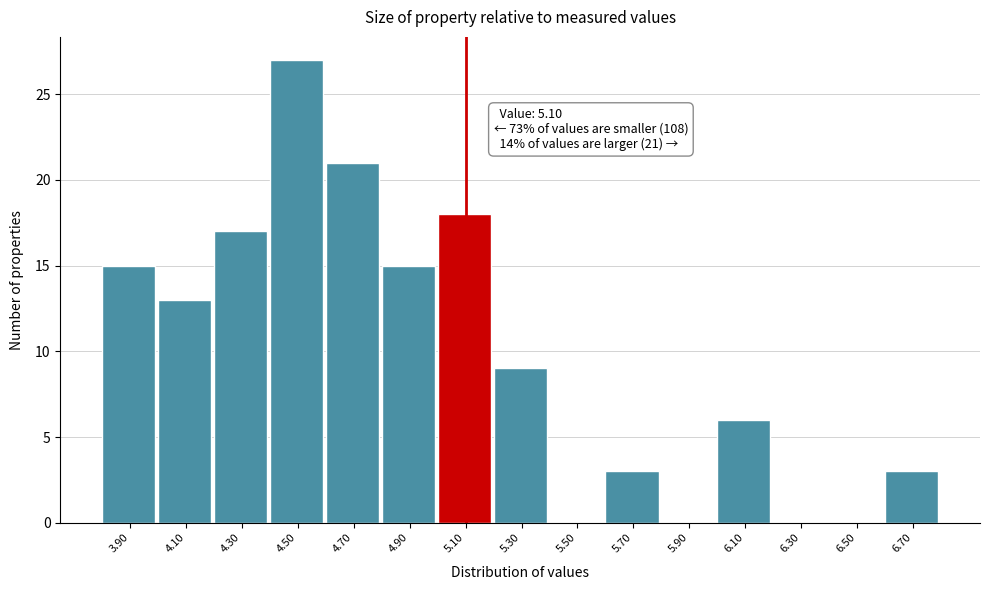

Over which range of the x-axis is the bar tallest?

4.4 to 4.6